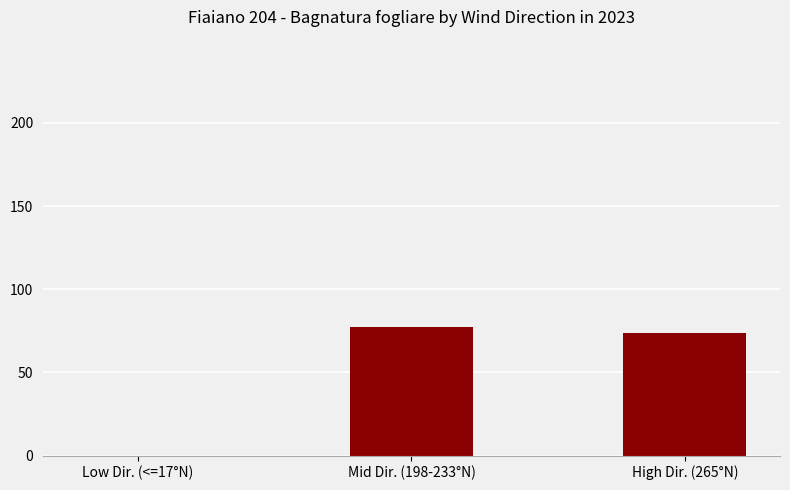

What is the change in value from Low Dir. (<=17°N) to Mid Dir. (198-233°N)?

+77.3